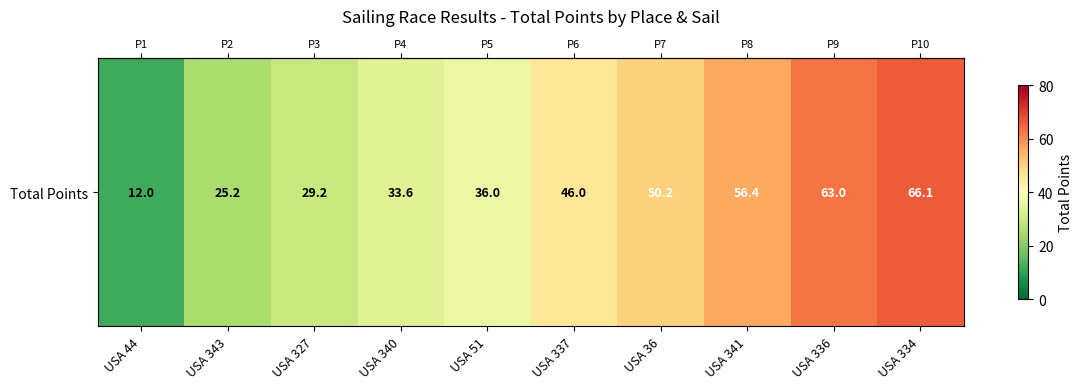

What is the difference between the maximum and minimum values?

54.1